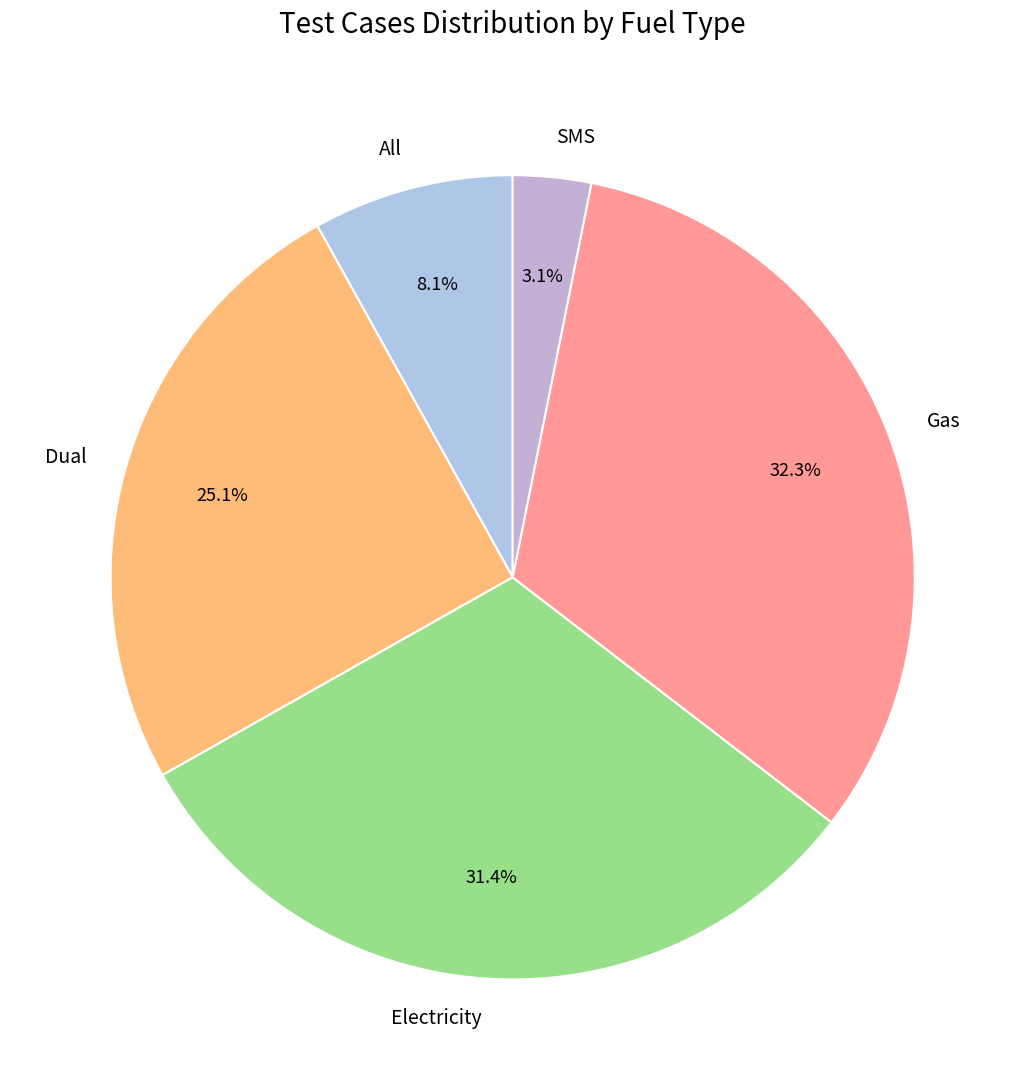

What percentage is the Dual slice, to the nearest percent?

25%